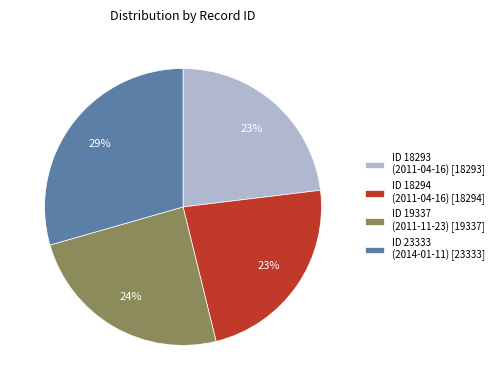

Combined, do ID 18294 (2011-04-16) [18294] and ID 23333 (2014-01-11) [23333] account for over 50%?

Yes